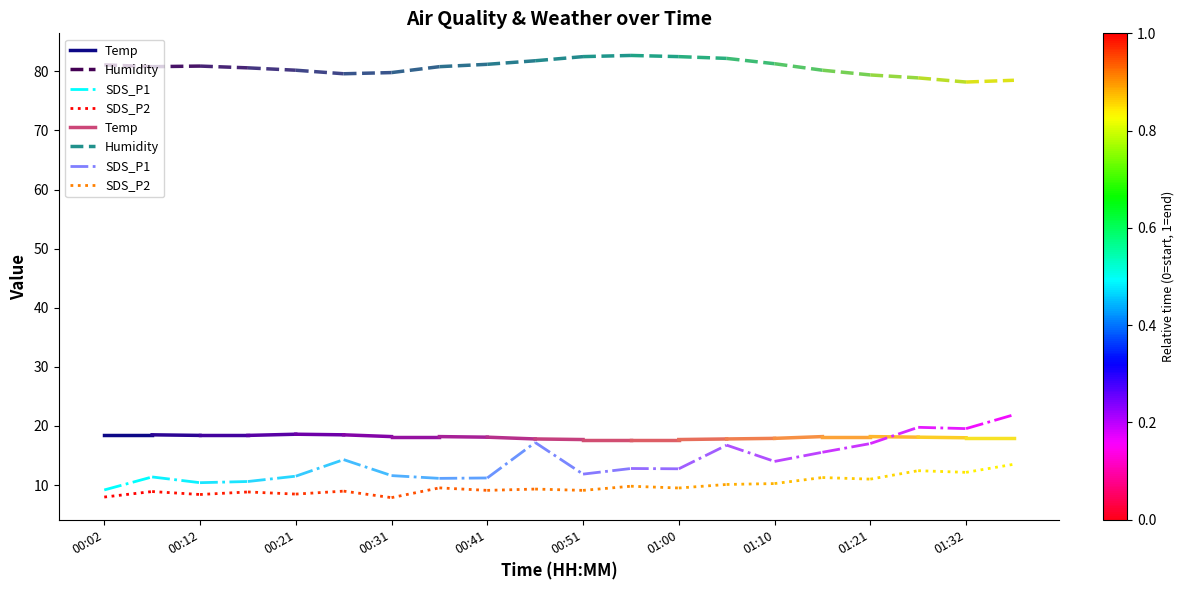

What is the sum of the Temp values at 00:02 and 00:12?

37.0